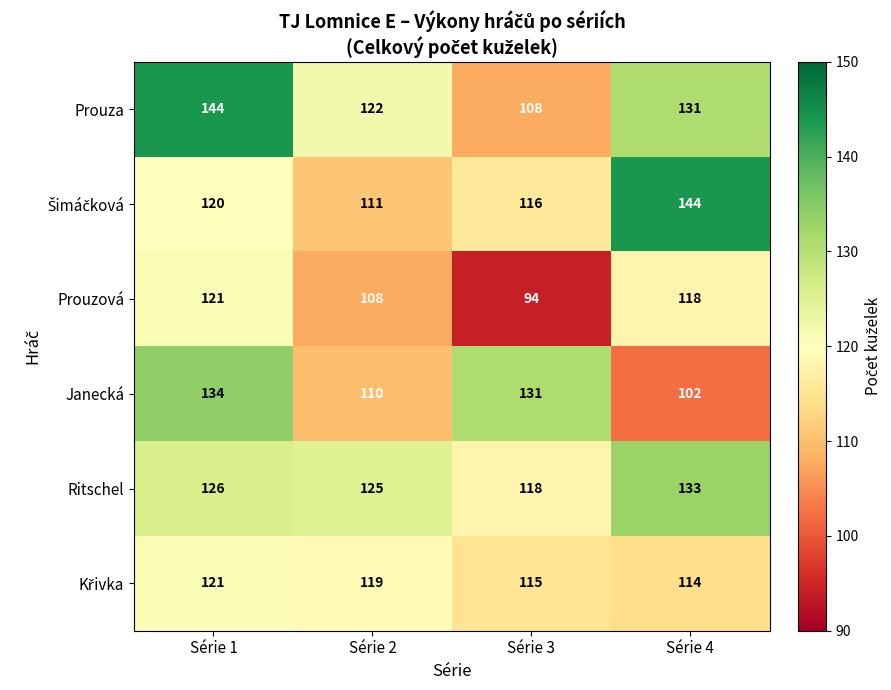

At how many categories does at least one series exceed 117?

4